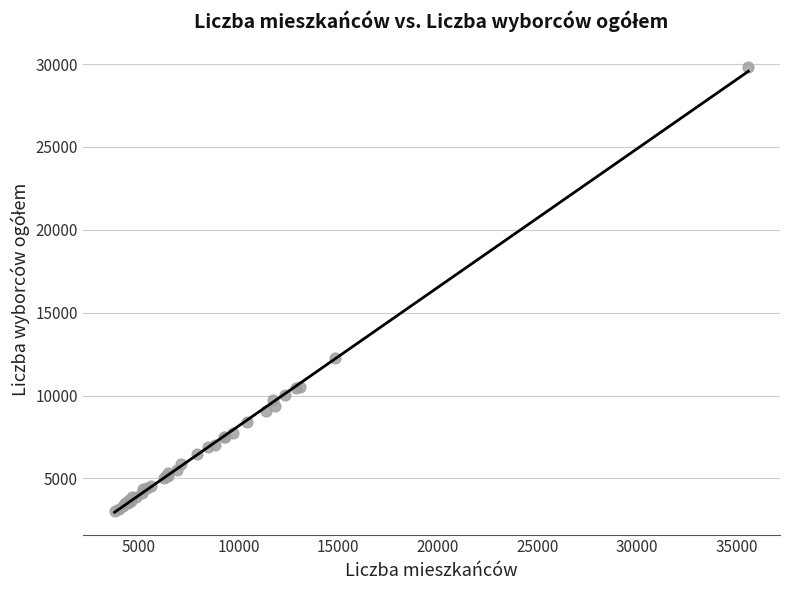

What Y value in the scatter plot is closest to 16422?

12274